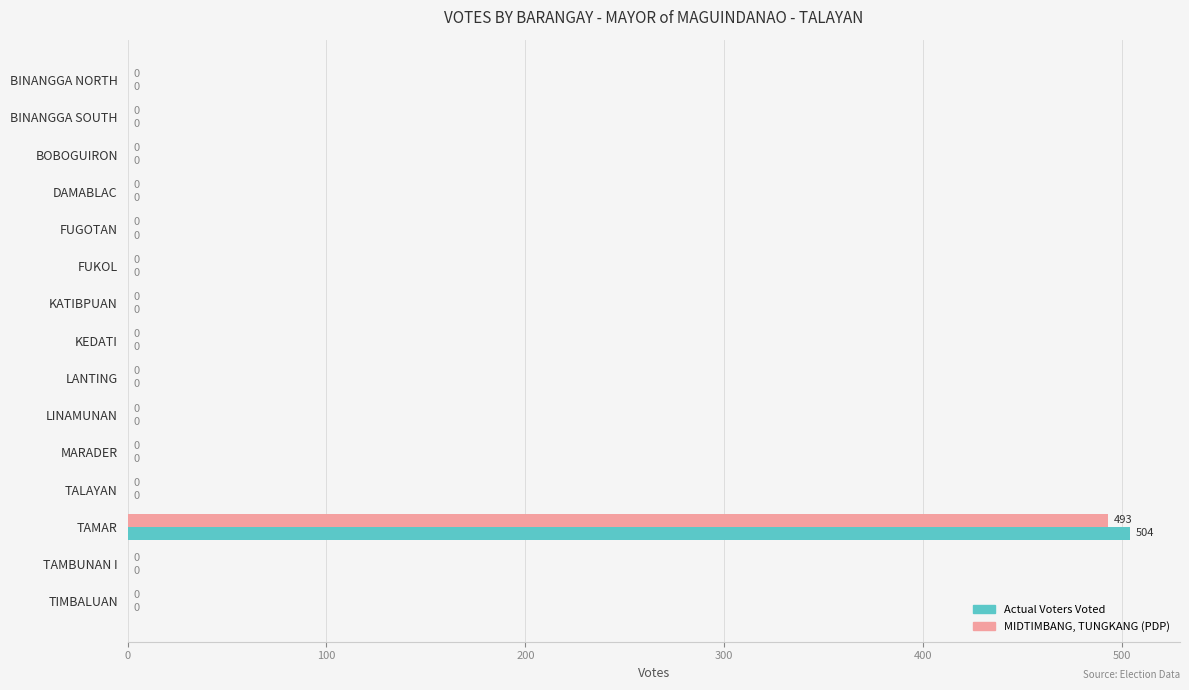

Which category has the highest value in the Actual Voters Voted series?

TAMAR